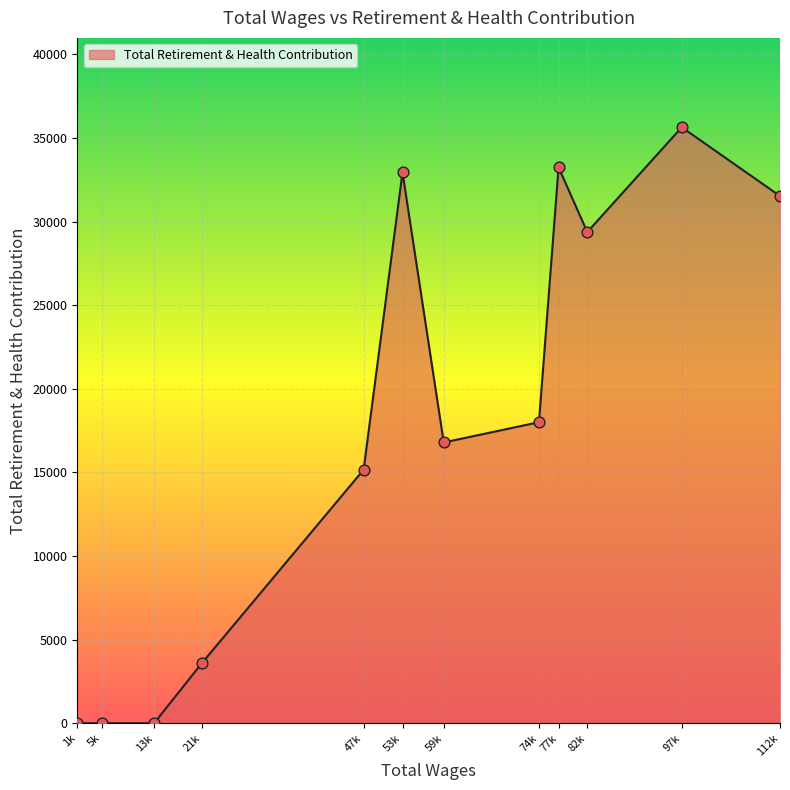

Approximately how many times larger is the value at 77k compared to 82k?

1.1